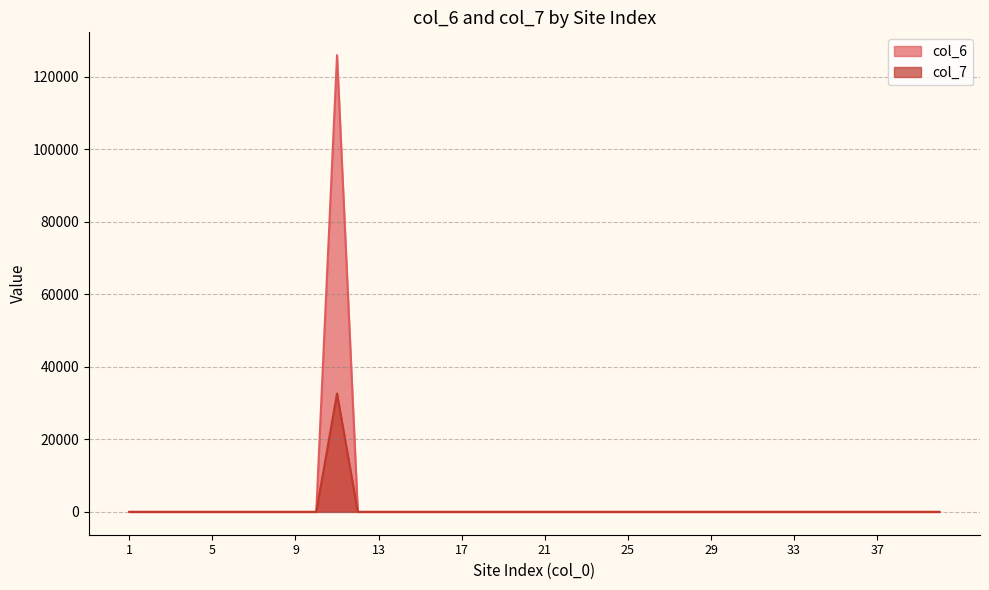

Which series has the largest total across all categories?

col_6